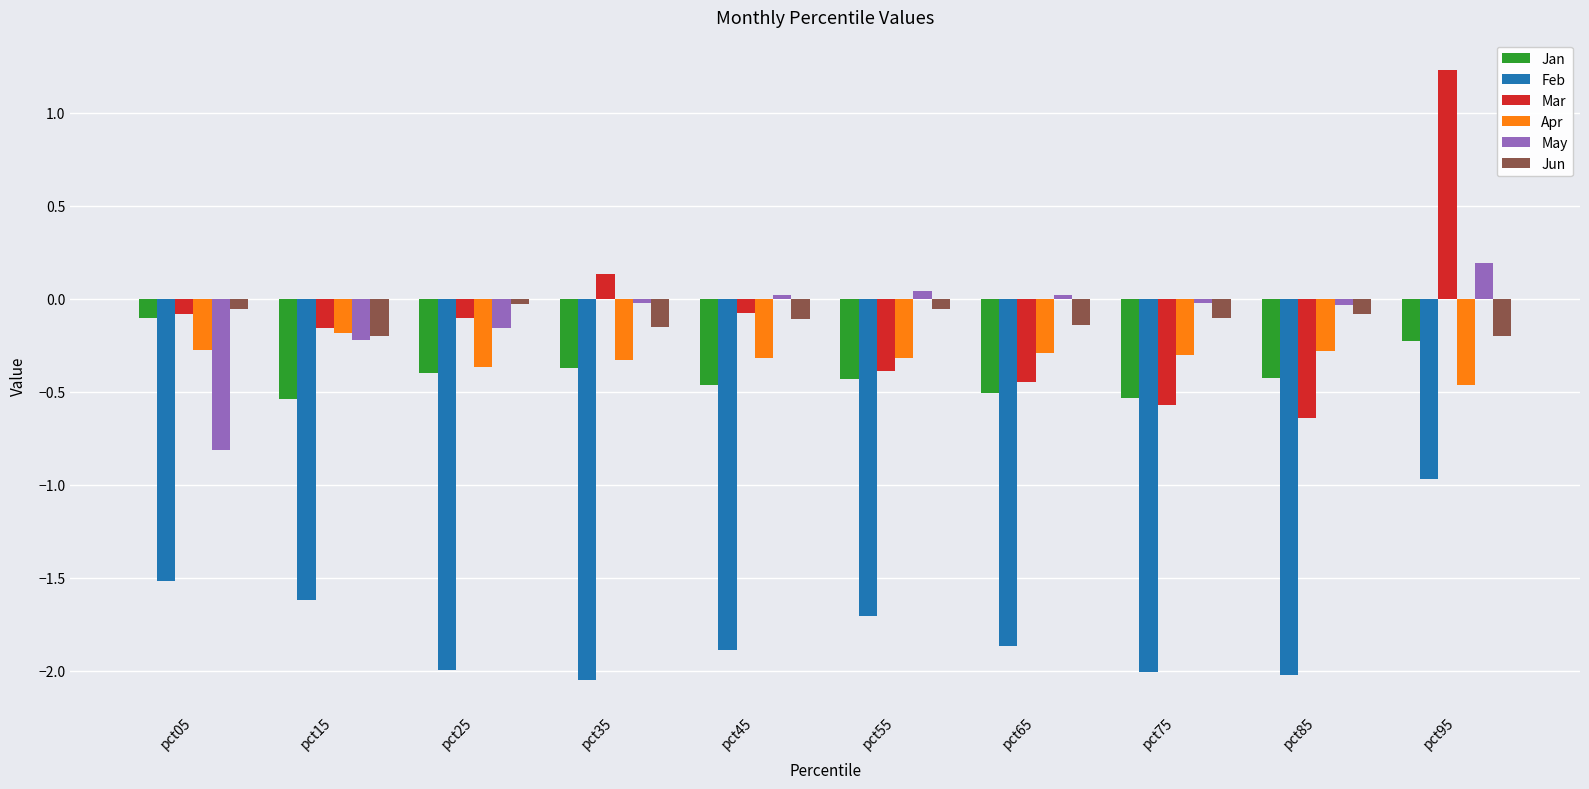

At which label does Jan reach its peak?

pct05